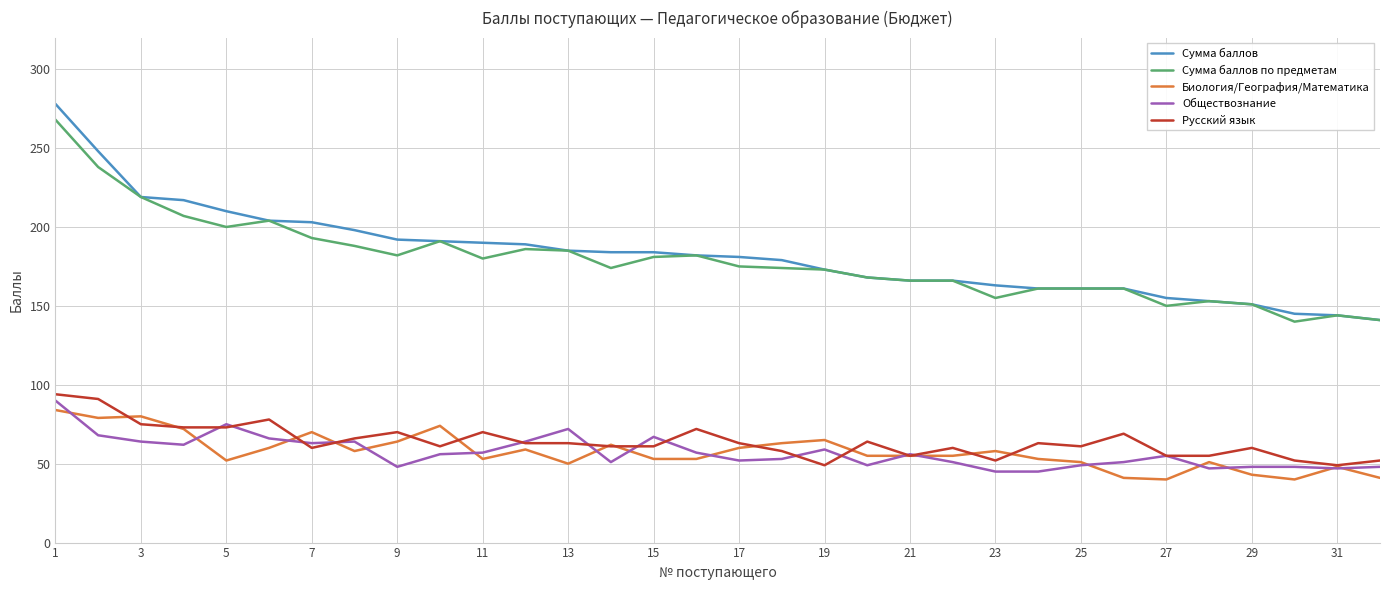

How many values in the Обществознание series are below 56?

16